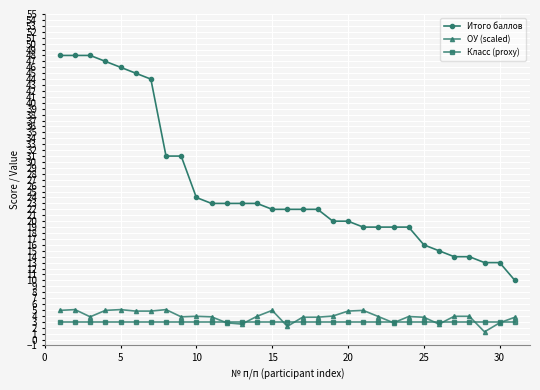

True or false: ОУ (scaled) has more than 0 points higher than both neighbors.

True